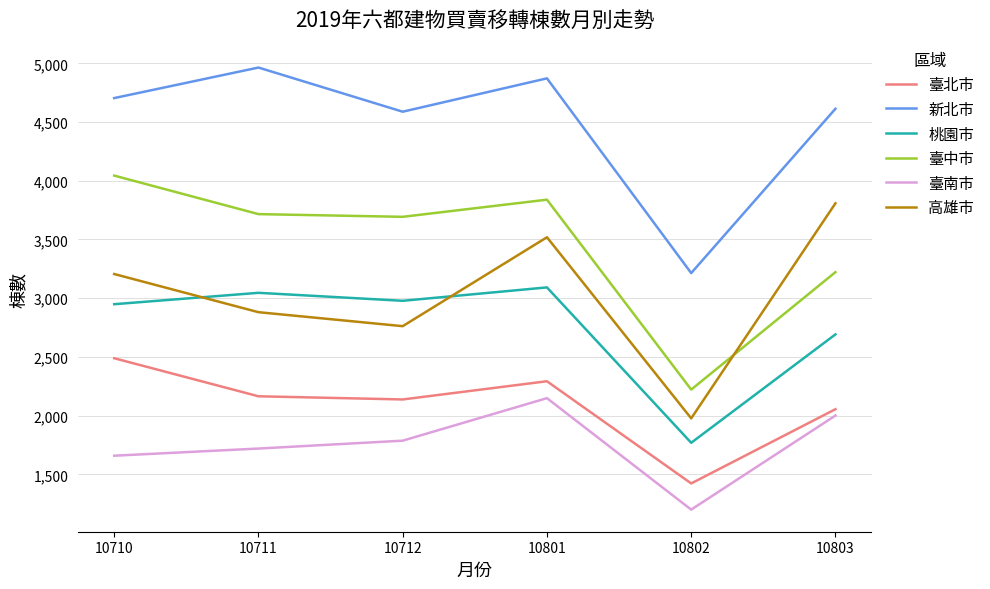

At how many categories does at least one series exceed 3918?

5